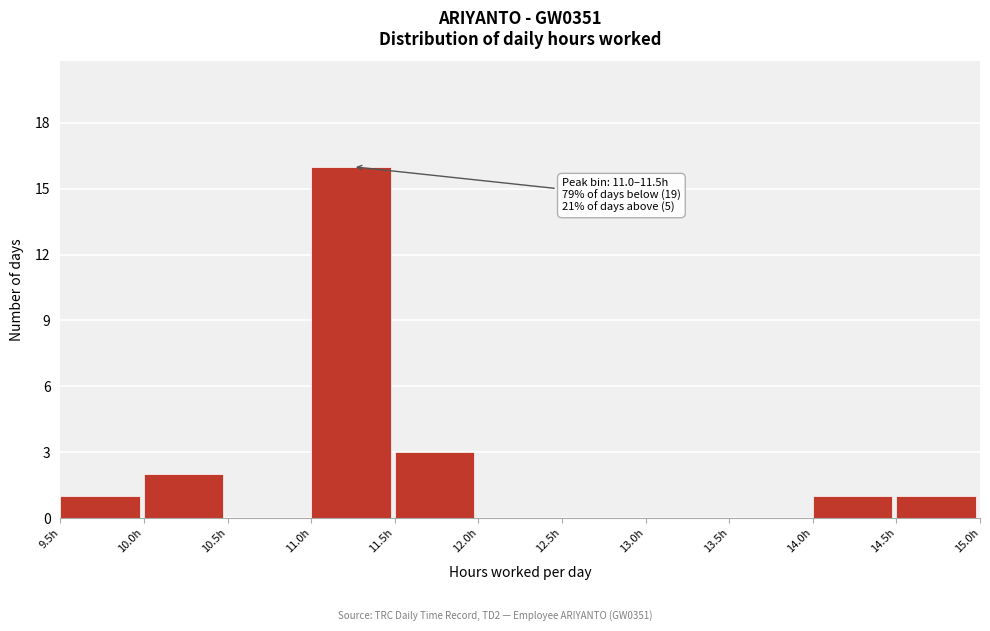

Over which range of the x-axis is the bar tallest?

11.0 to 11.5